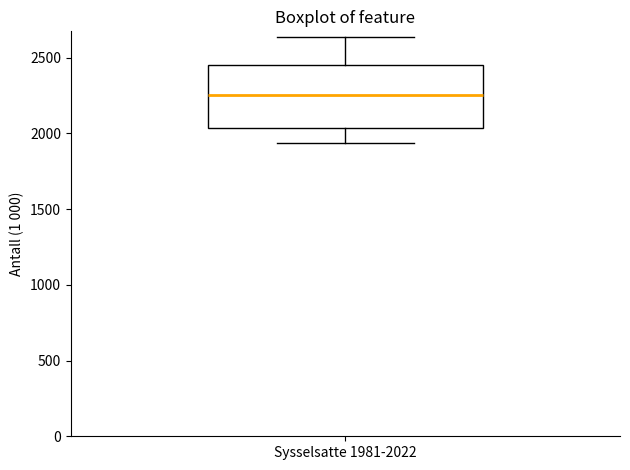

Read this box plot against the y-axis: the position of the median line, the range covered by the box, and the ends of both whiskers. The values are not printed on the chart, so give them approximately, as read against the axis.

median 2250, box 2050 to 2450, whiskers 1950 to 2650